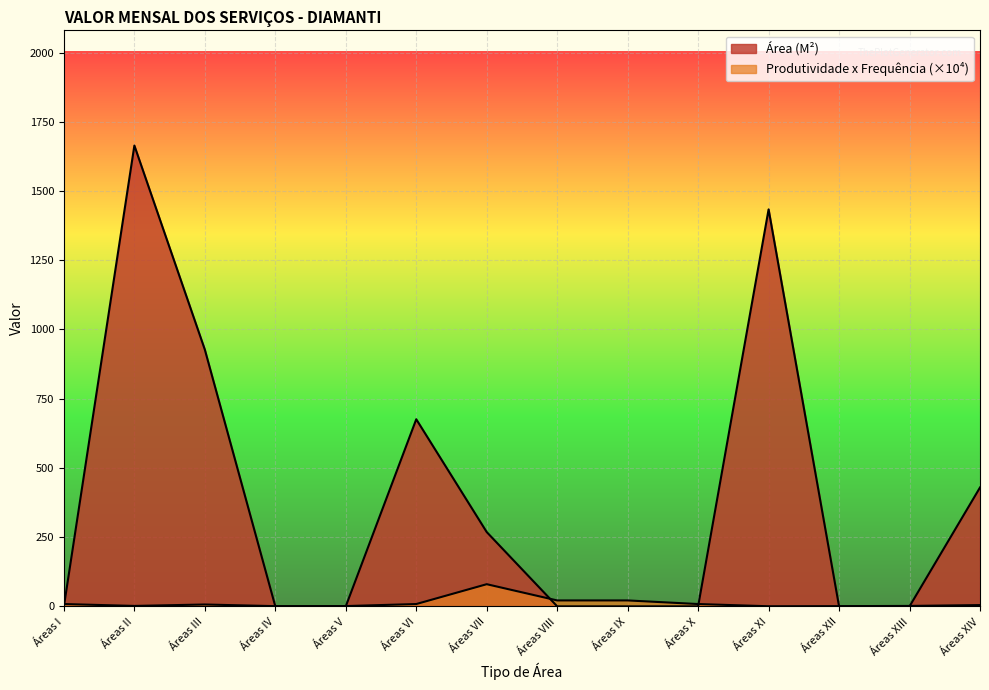

In Produtividade x Frequência, how many points are higher than both neighbors (excluding endpoints)?

2